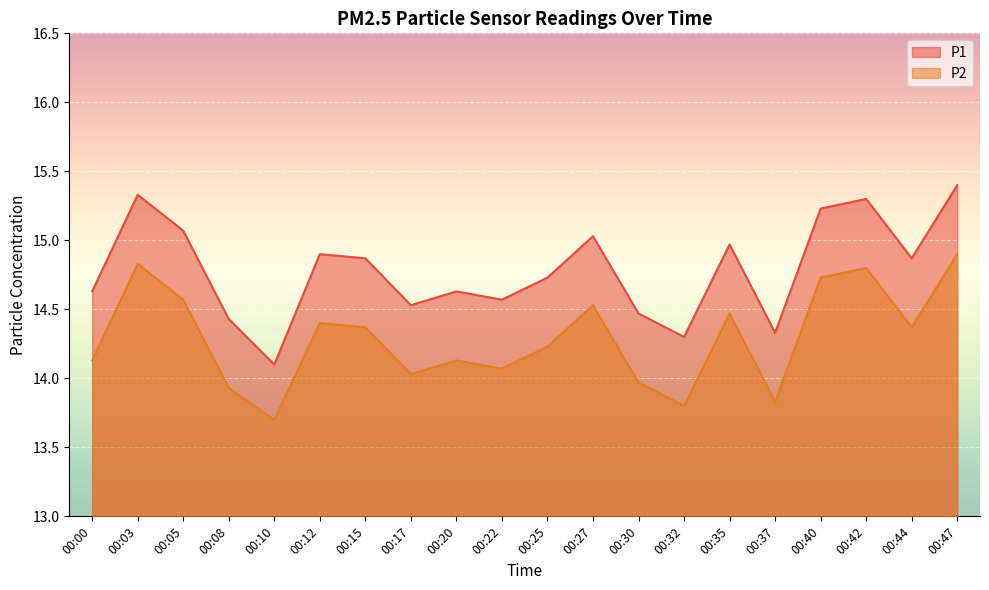

Reading left to right, what are all the values shown in this chart?

P1: 00:00=14.6	00:03=15.3	00:05=15.1	00:08=14.4	00:10=14.1	00:12=14.9	00:15=14.9	00:17=14.5	00:20=14.6	00:22=14.6	00:25=14.7	00:27=15.0	00:30=14.5	00:32=14.3	00:35=15.0	00:37=14.3	00:40=15.2	00:42=15.3	00:44=14.9	00:47=15.4
P2: 00:00=14.1	00:03=14.8	00:05=14.6	00:08=13.9	00:10=13.7	00:12=14.4	00:15=14.4	00:17=14.0	00:20=14.1	00:22=14.1	00:25=14.2	00:27=14.5	00:30=14.0	00:32=13.8	00:35=14.5	00:37=13.8	00:40=14.7	00:42=14.8	00:44=14.4	00:47=14.9